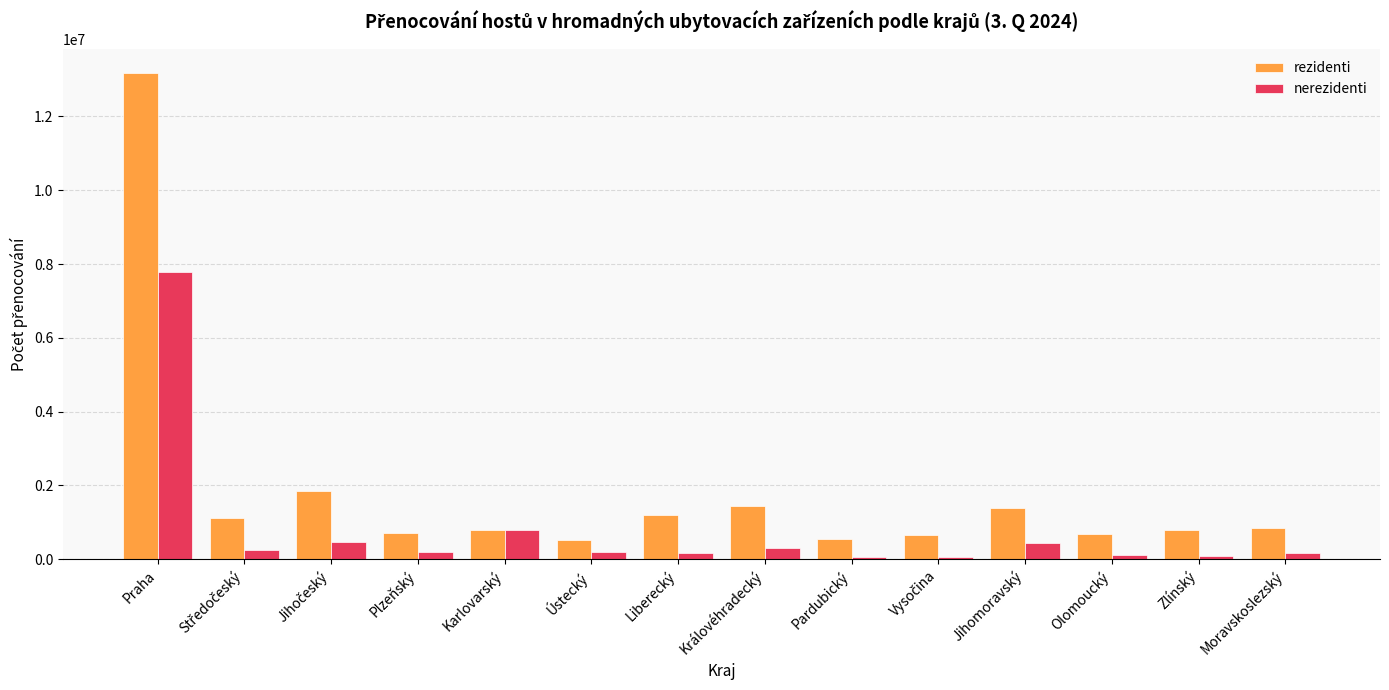

How many distinct data groups are displayed?

2